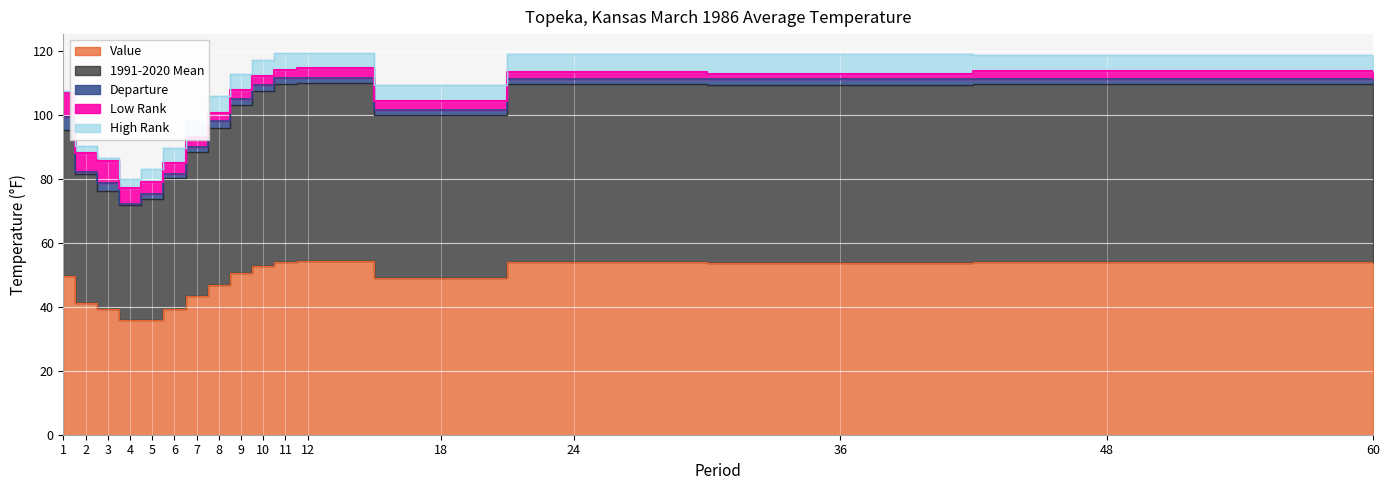

At which category does Low Rank reach its first local peak?

3